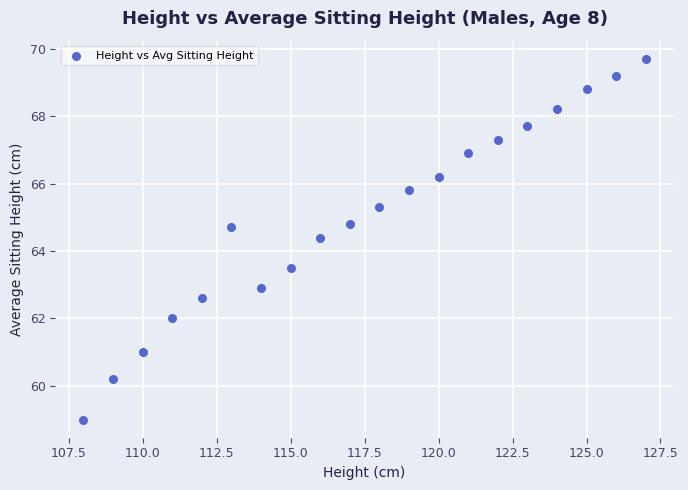

What is the range of Y values (max minus min)?

10.7